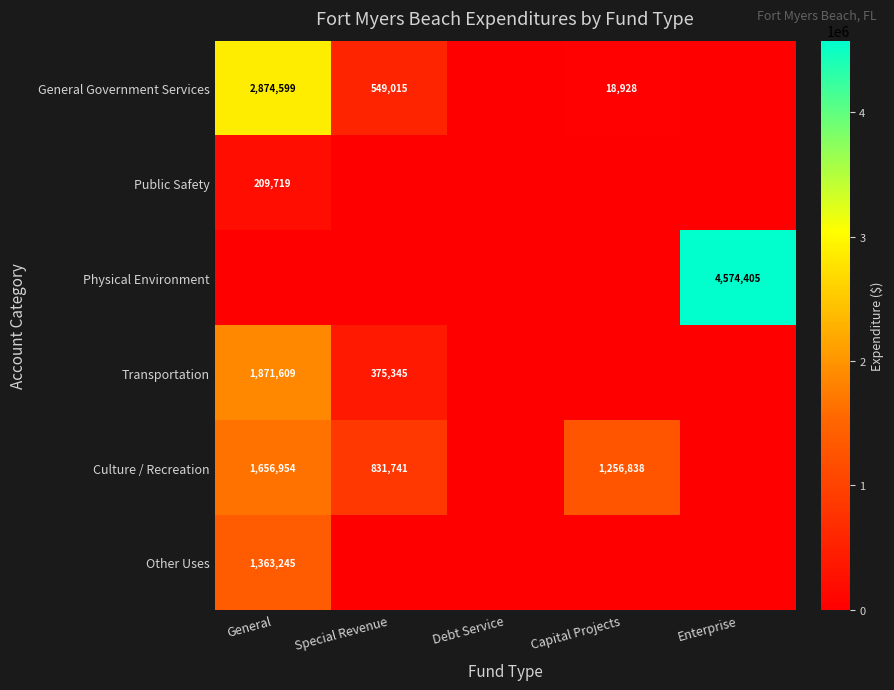

The value of Culture / Recreation at Capital Projects is 1790950. True or false?

False